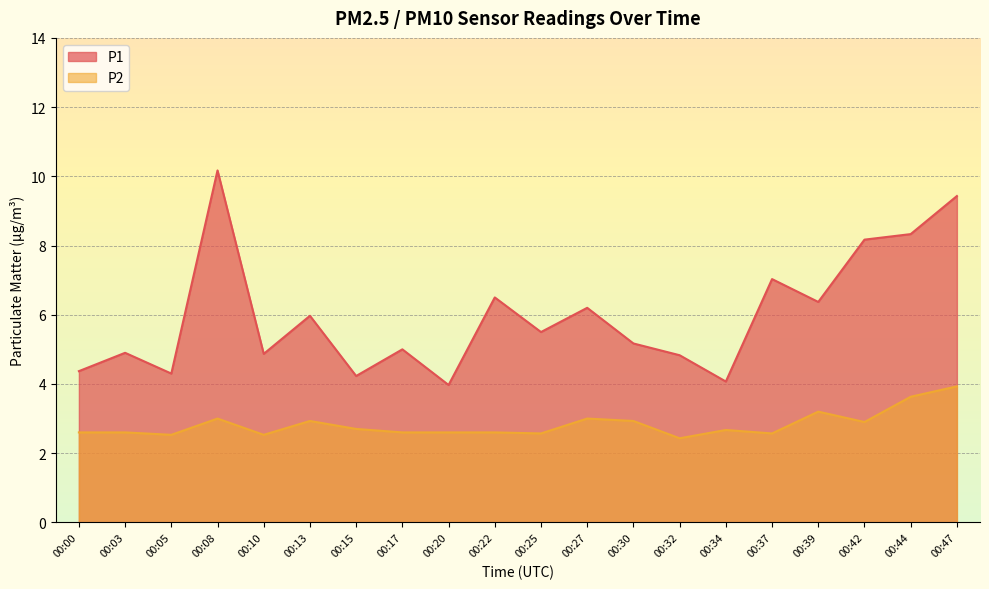

Reading left to right, what are all the values shown in this chart?

P1: 4.4	4.9	4.3	10.2	4.9	6.0	4.2	5.0	4.0	6.5	5.5	6.2	5.2	4.8	4.1	7.0	6.4	8.2	8.3	9.4
P2: 2.6	2.6	2.5	3.0	2.5	2.9	2.7	2.6	2.6	2.6	2.6	3.0	2.9	2.4	2.7	2.6	3.2	2.9	3.6	3.9